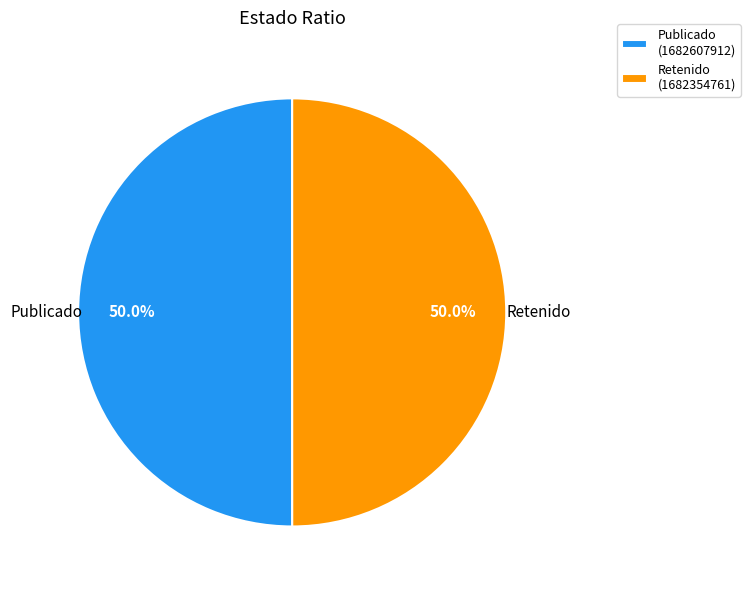

What is the total percentage of Publicado (1682607912) and Retenido (1682354761)?

100.0%